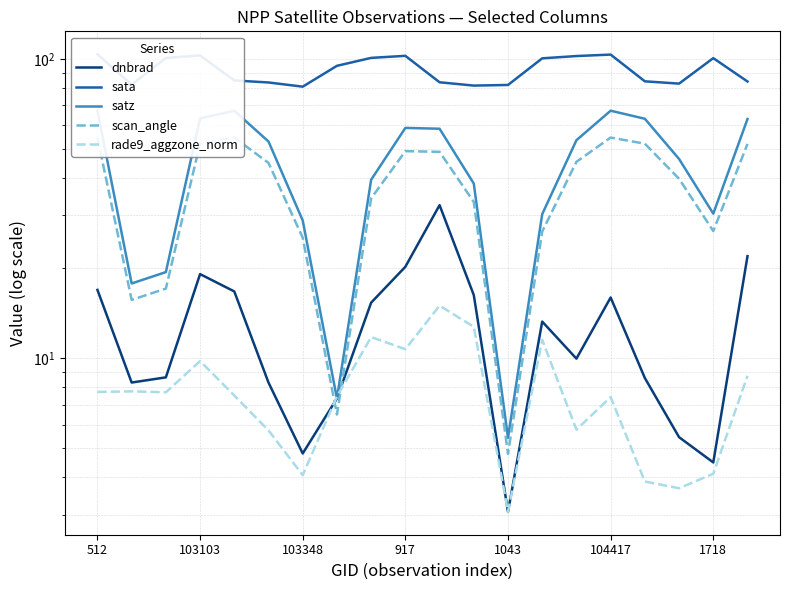

How many distinct data groups are displayed?

5